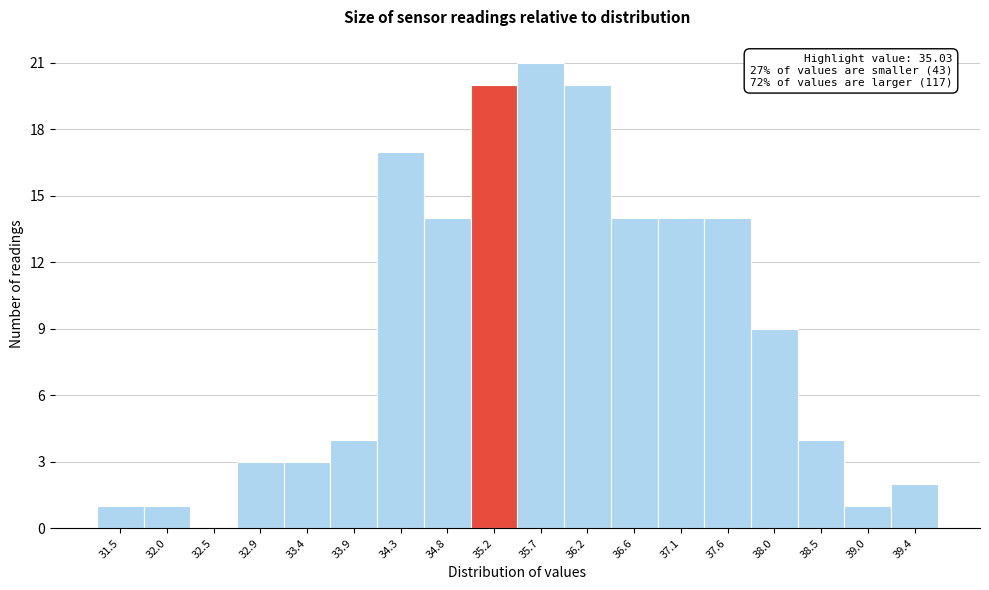

Which range on the x-axis has the tallest bar?

35.50 to 35.95